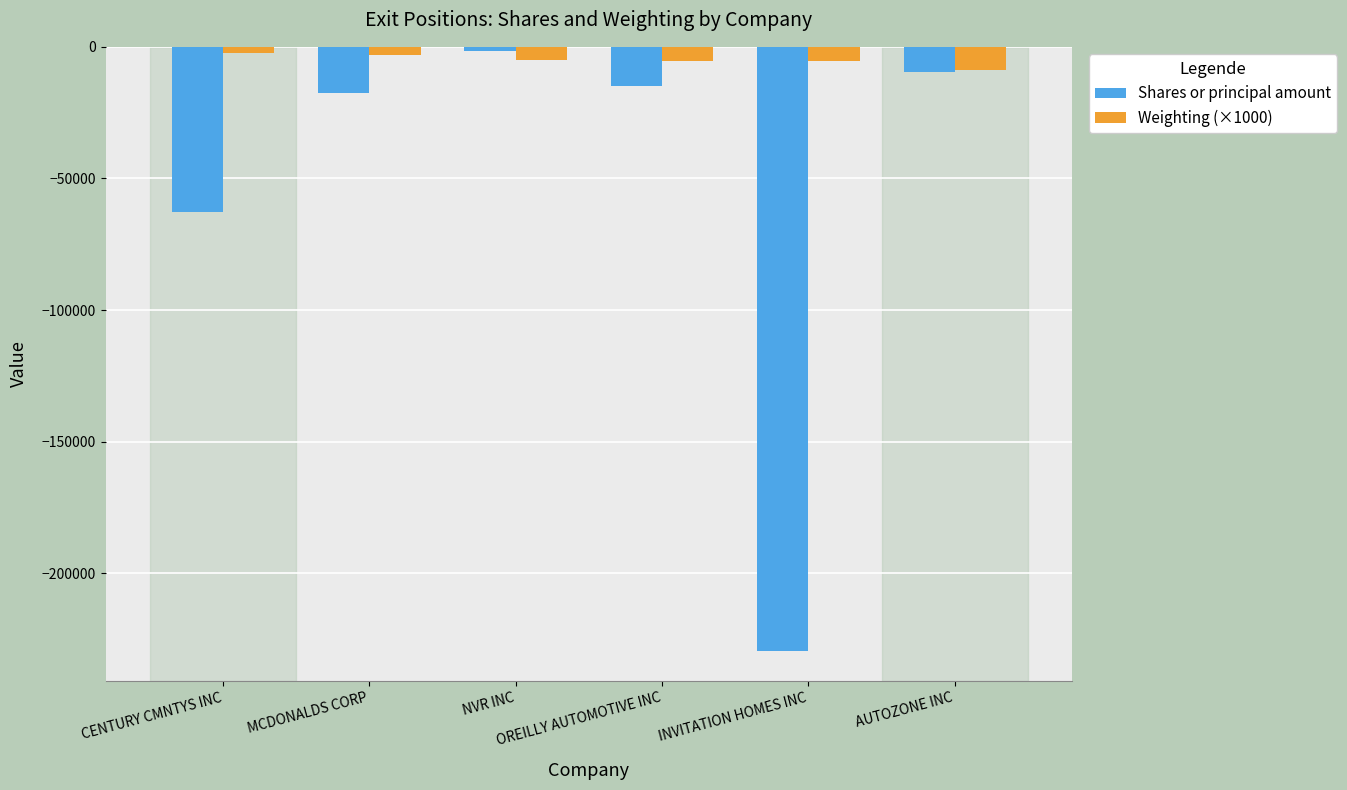

Which series has the largest total across all categories?

Weighting (×1000)